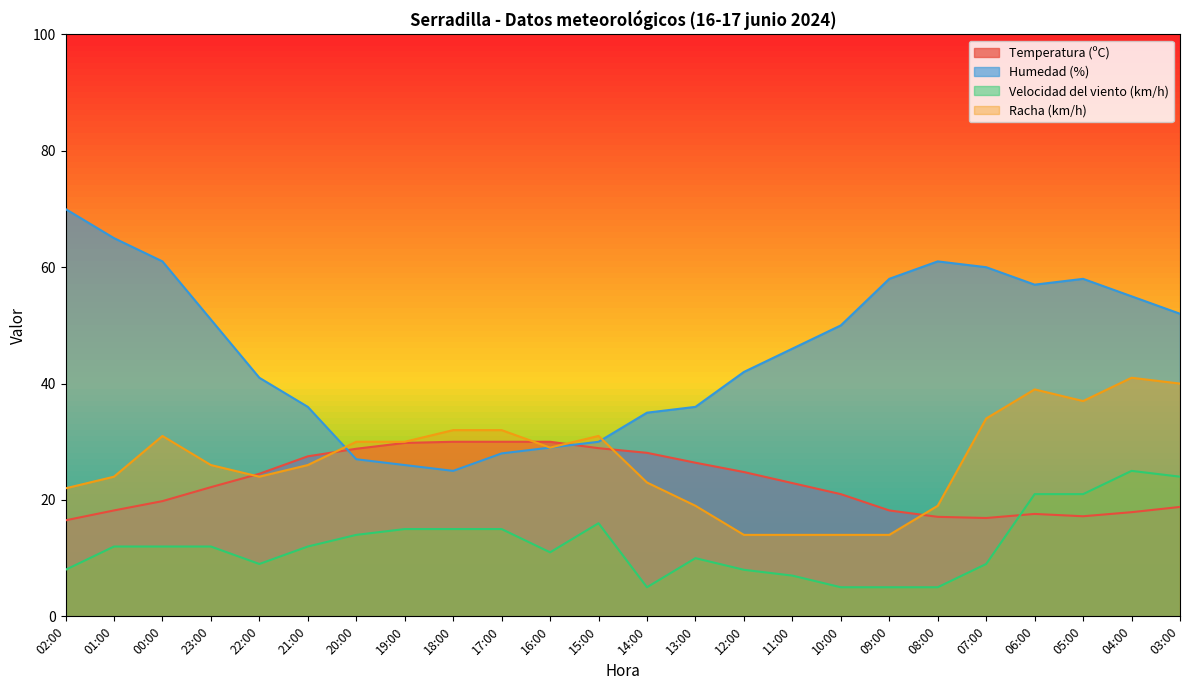

What is the maximum value shown in the chart?

70.0